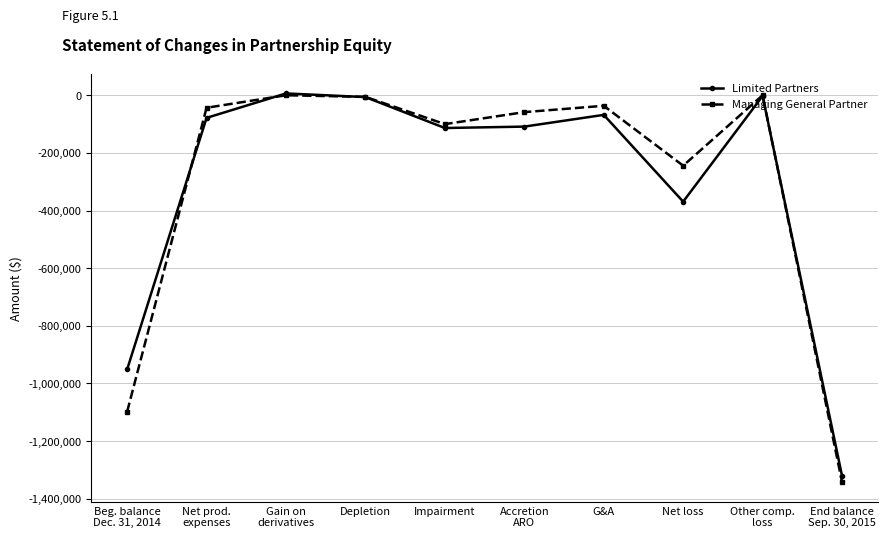

What are all the series names shown in the legend?

Limited Partners, Managing General Partner